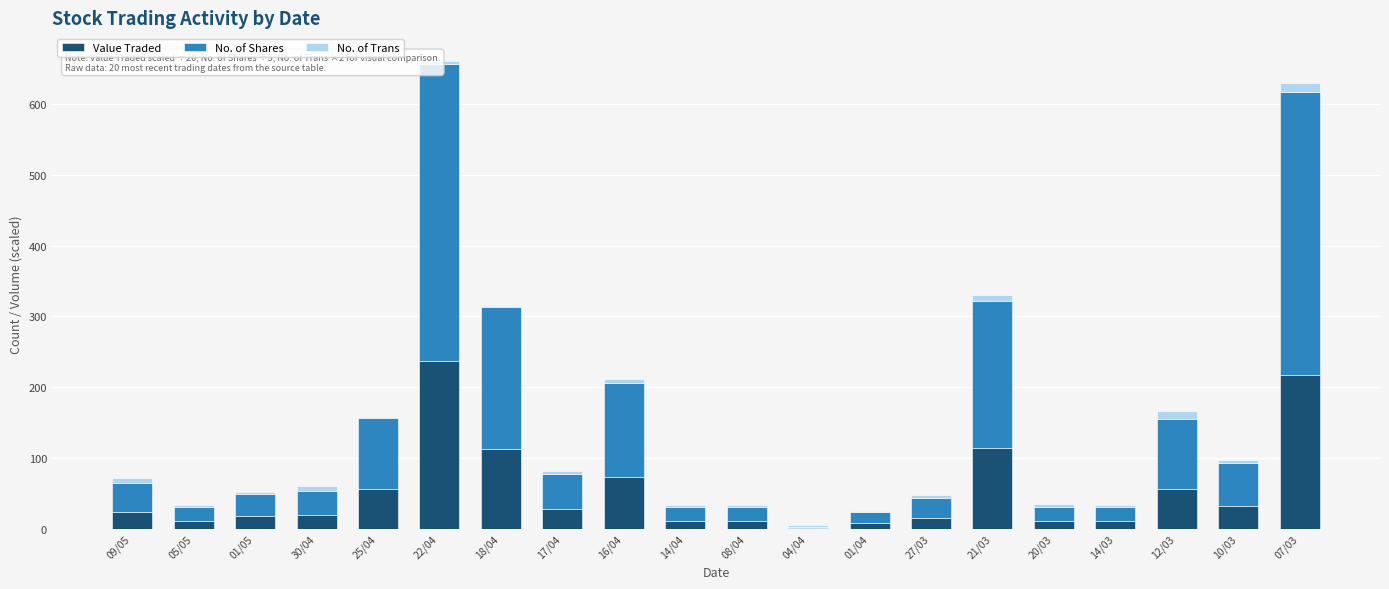

Which series has the largest range (max minus min)?

No. of Shares